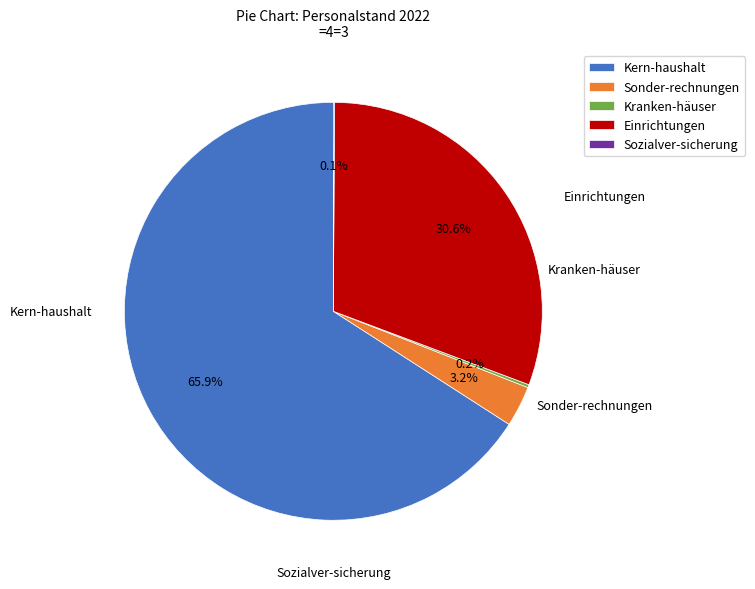

Approximately how many times larger is the value at Kern-haushalt compared to Einrichtungen?

2.2